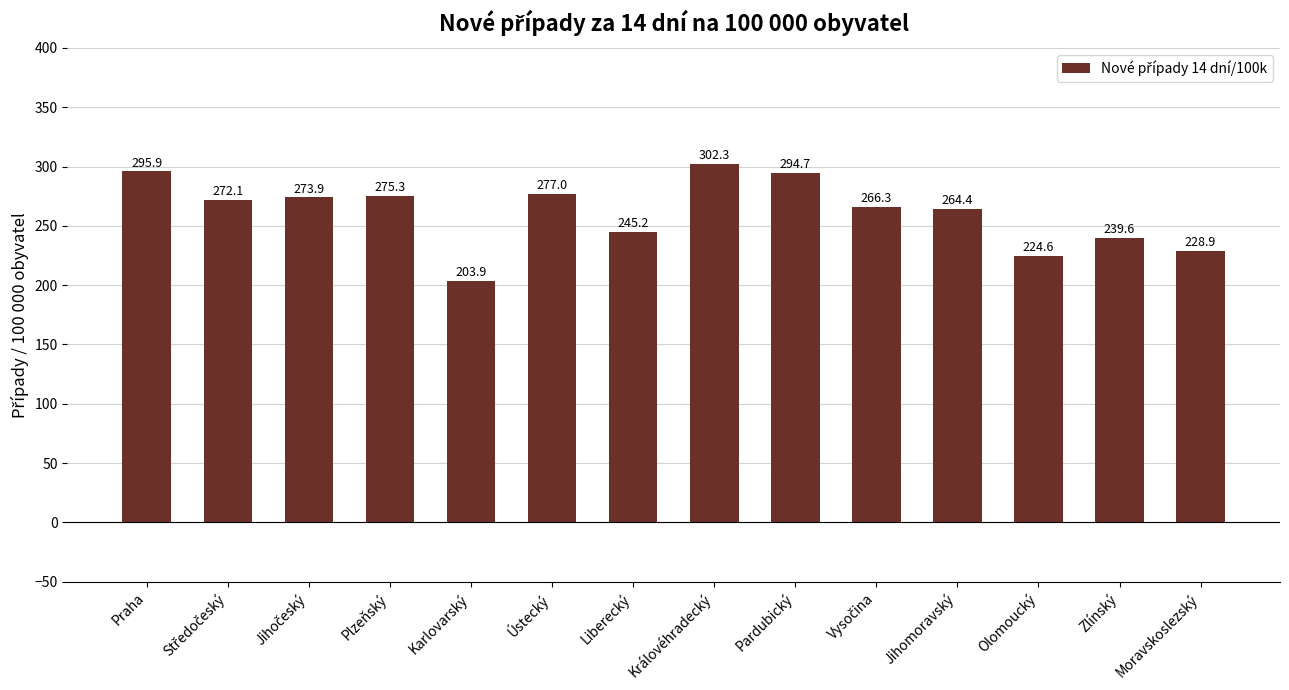

True or false: the data shows 116.8 at Ústecký.

False